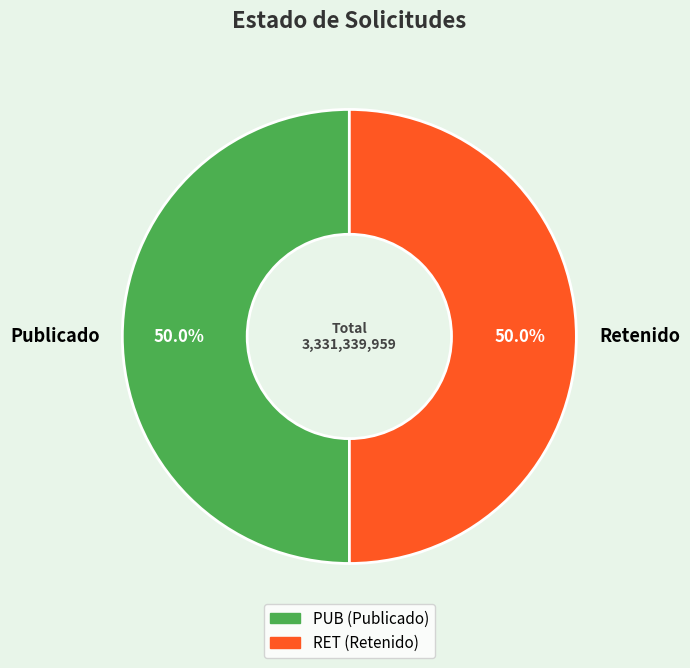

Combined, do Publicado and Retenido account for over 50%?

Yes